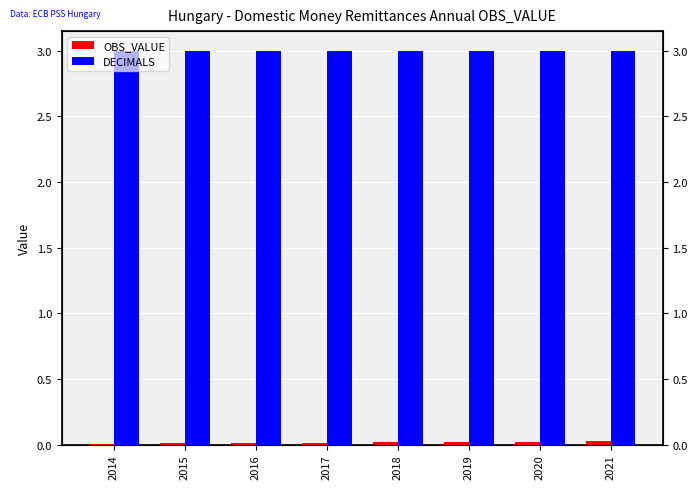

Reading right to left, what are all the values shown in this chart?

OBS_VALUE: 0.0	0.0	0.0	0.0	0.0	0.0	0.0	0.0
DECIMALS: 3.0	3.0	3.0	3.0	3.0	3.0	3.0	3.0